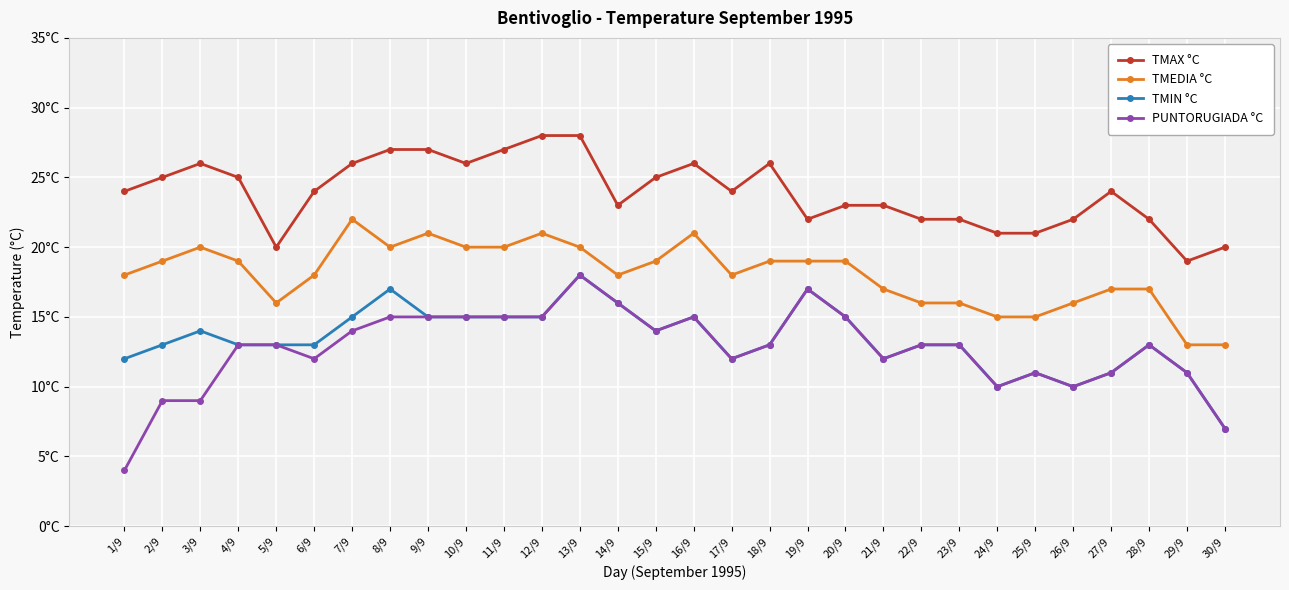

What is the smallest value displayed?

4